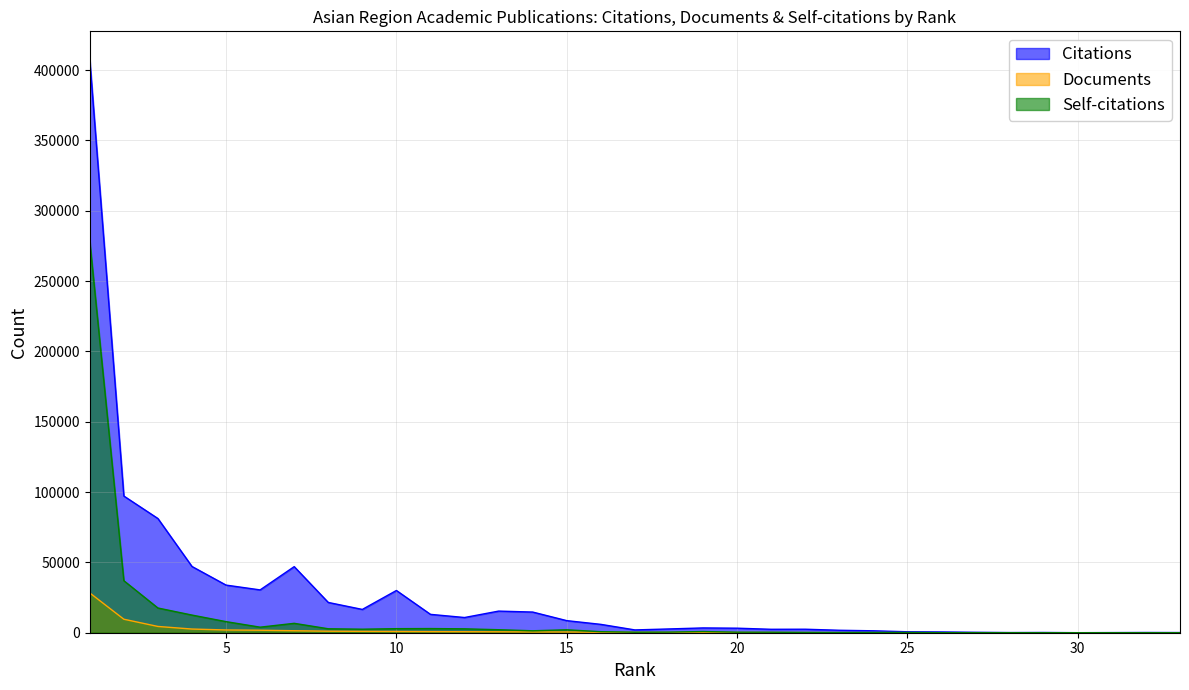

True or false: Documents and Citations intersect in this chart.

False